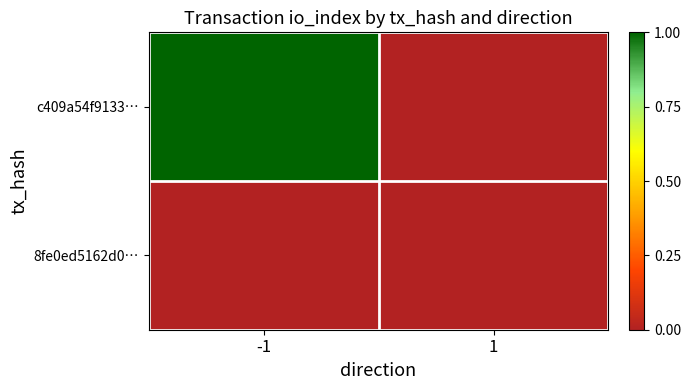

Which series has the largest range (max minus min)?

c409a54f9133…